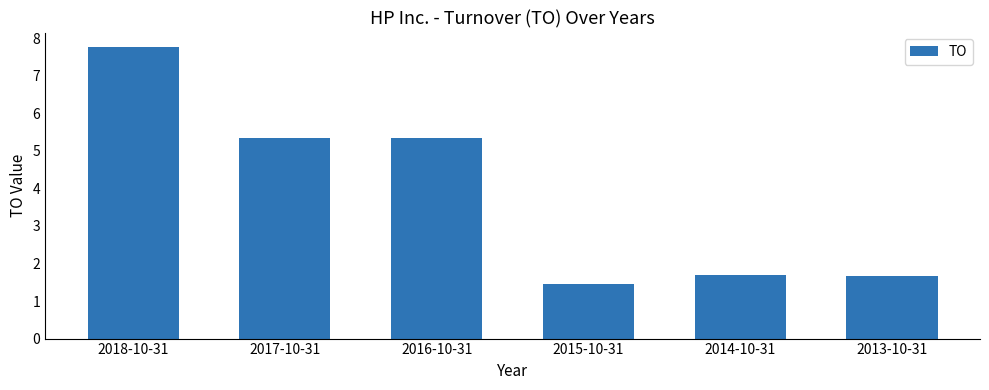

What is the difference between the values at 2016-10-31 and 2018-10-31?

2.4